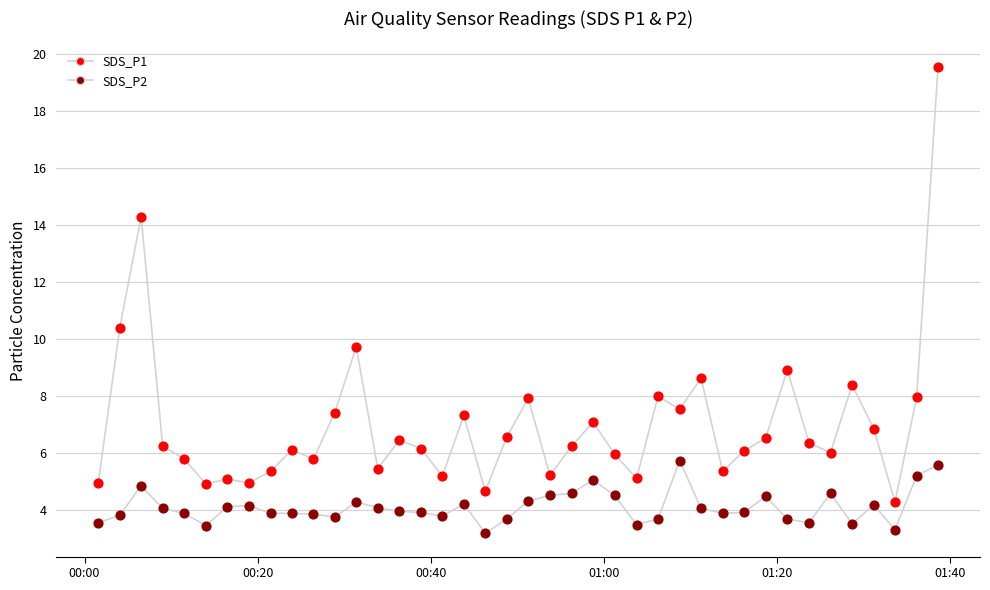

Does the chart have visible grid lines?

Yes